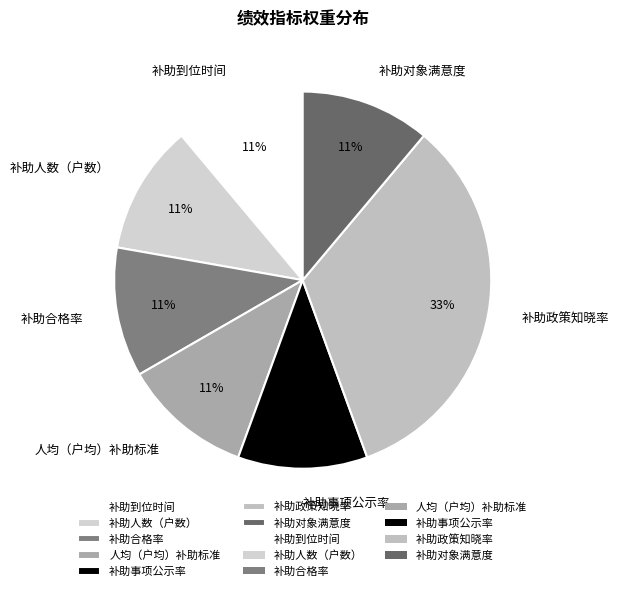

Is 补助事项公示率 the majority of the pie?

No